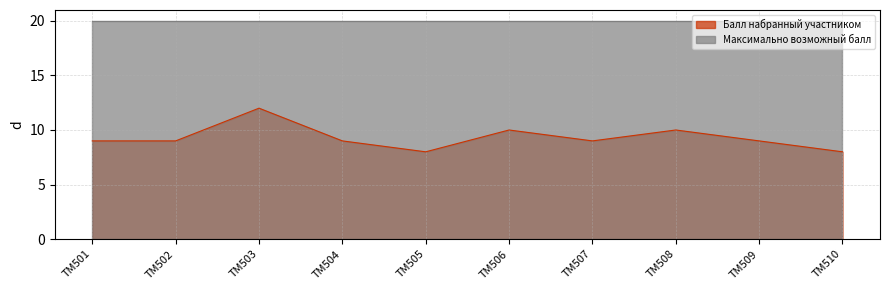

Does the chart display data point markers on the line(s)?

No